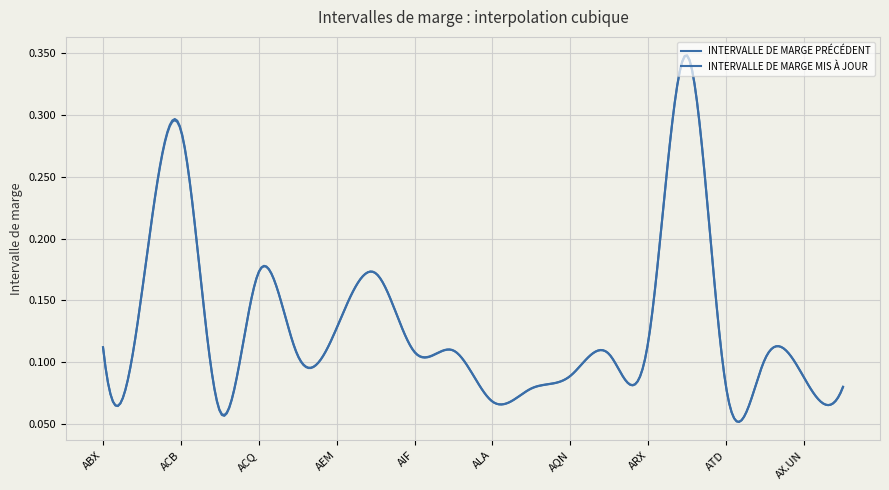

How many distinct data groups are displayed?

2